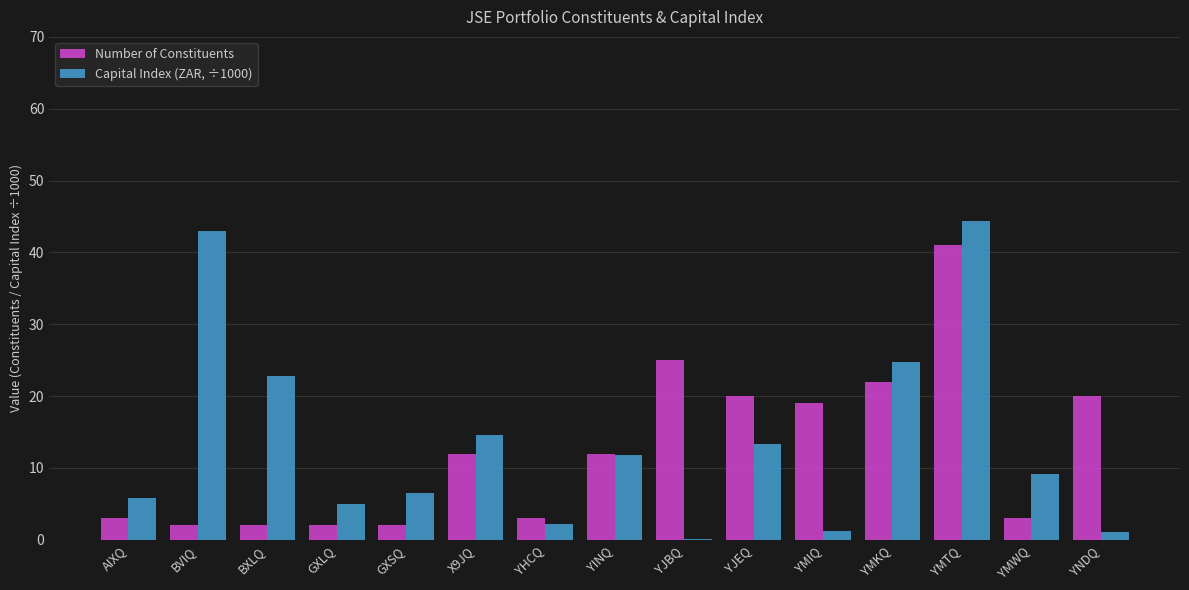

Is the value of Number of Constituents at BVIQ greater than the value of Capital Index (ZAR, ÷1000) at BXLQ?

No